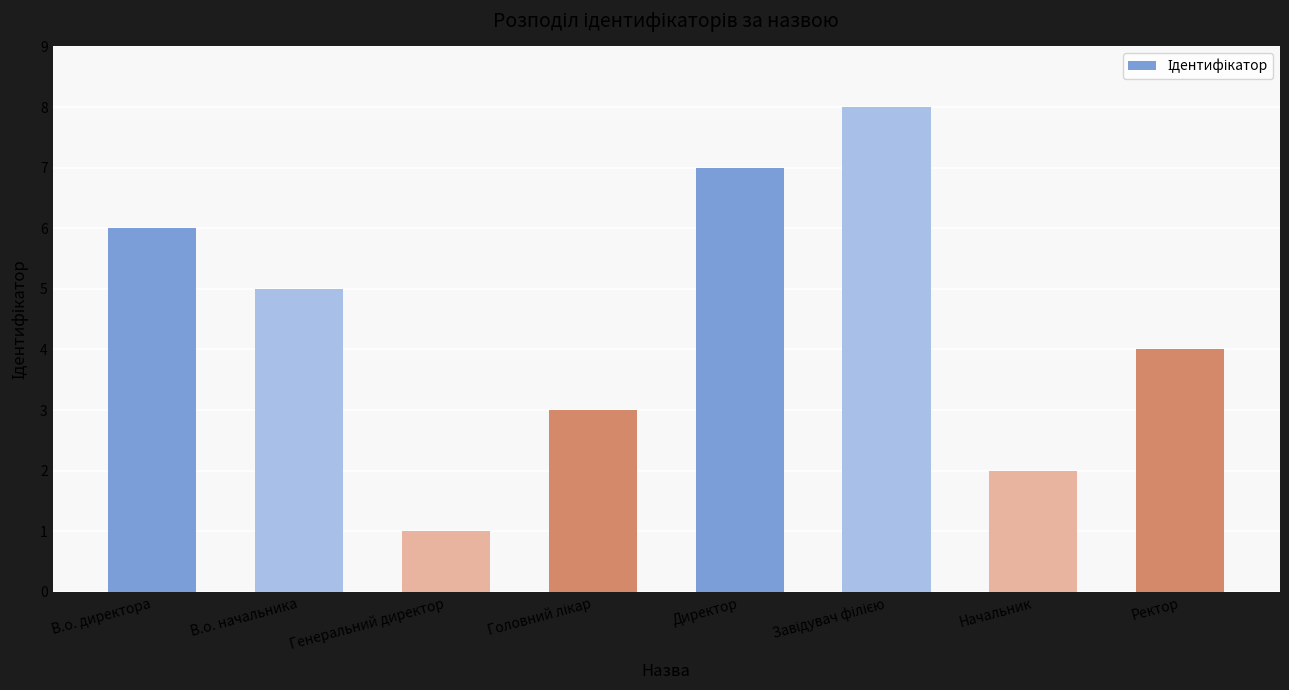

What is the smallest value displayed?

1